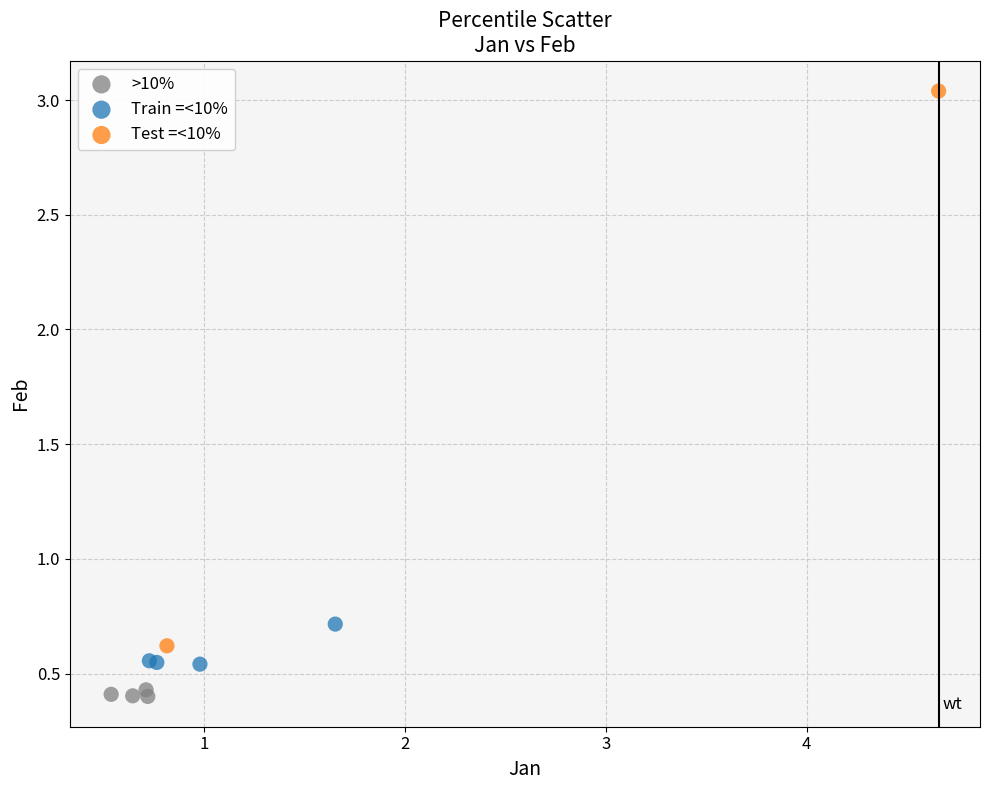

What are all the series names shown in the legend?

>10%, Train =<10%, Test =<10%